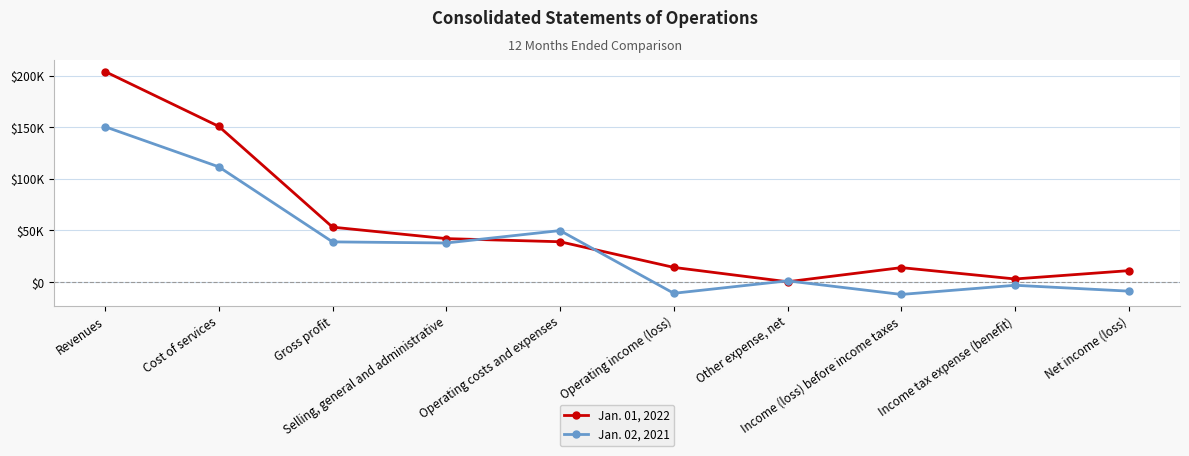

List the labels in order of Jan. 01, 2022 value, smallest first.

Other expense, net, Income tax expense (benefit), Net income (loss), Income (loss) before income taxes, Operating income (loss), Operating costs and expenses, Selling, general and administrative, Gross profit, Cost of services, Revenues